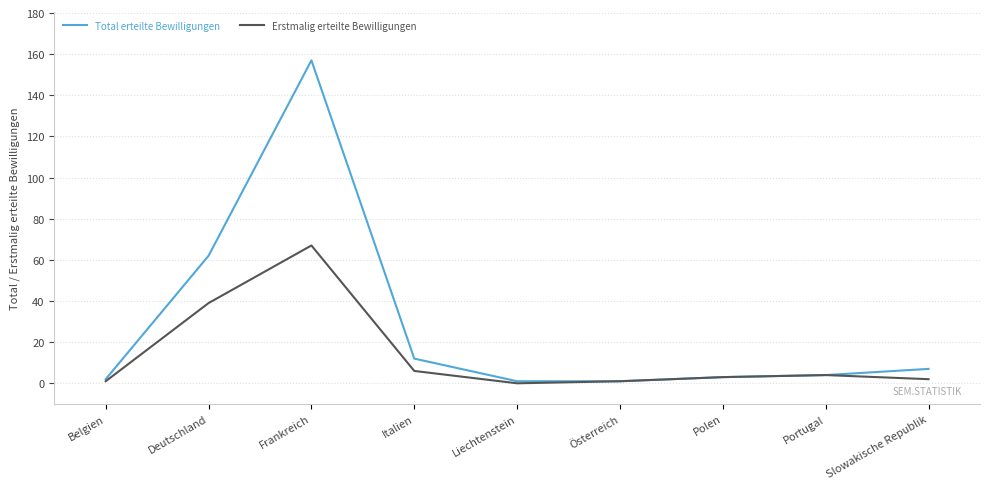

Which category has the highest value in the Erstmalig erteilte Bewilligungen series?

Frankreich